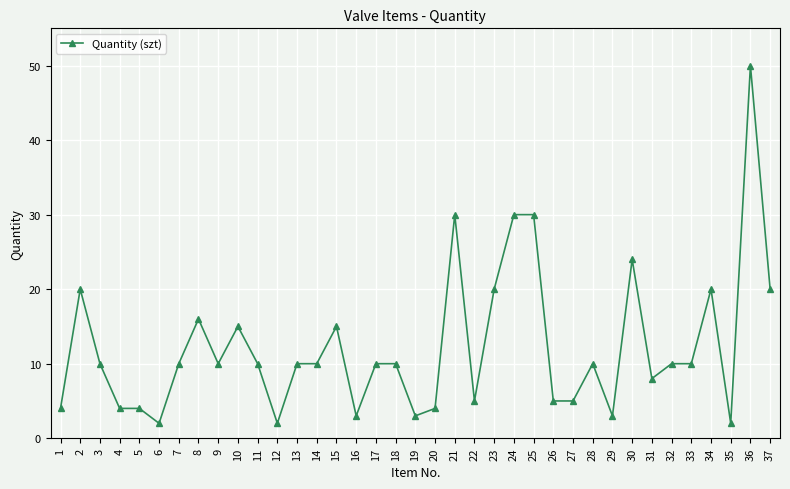

Reading right to left, what are all the values shown in this chart?

37=20	36=50	35=2	34=20	33=10	32=10	31=8	30=24	29=3	28=10	27=5	26=5	25=30	24=30	23=20	22=5	21=30	20=4	19=3	18=10	17=10	16=3	15=15	14=10	13=10	12=2	11=10	10=15	9=10	8=16	7=10	6=2	5=4	4=4	3=10	2=20	1=4